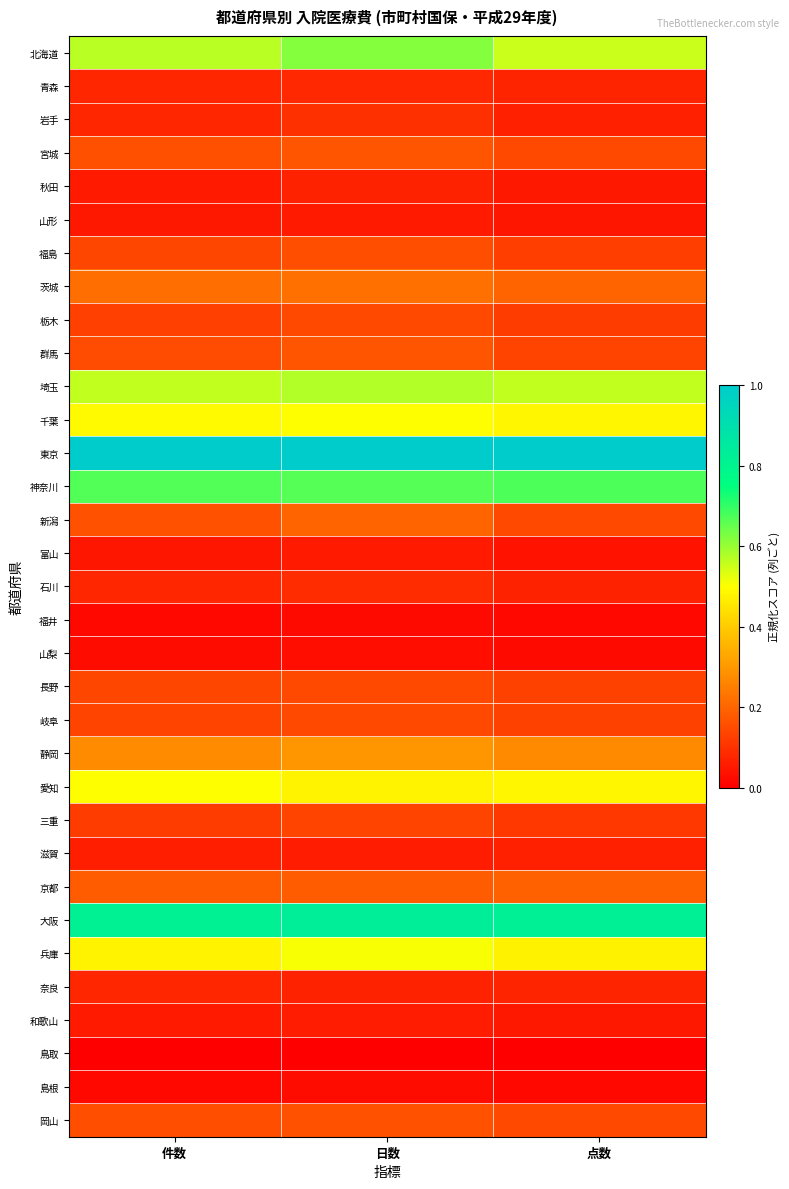

Which series has the largest total across all categories?

東京